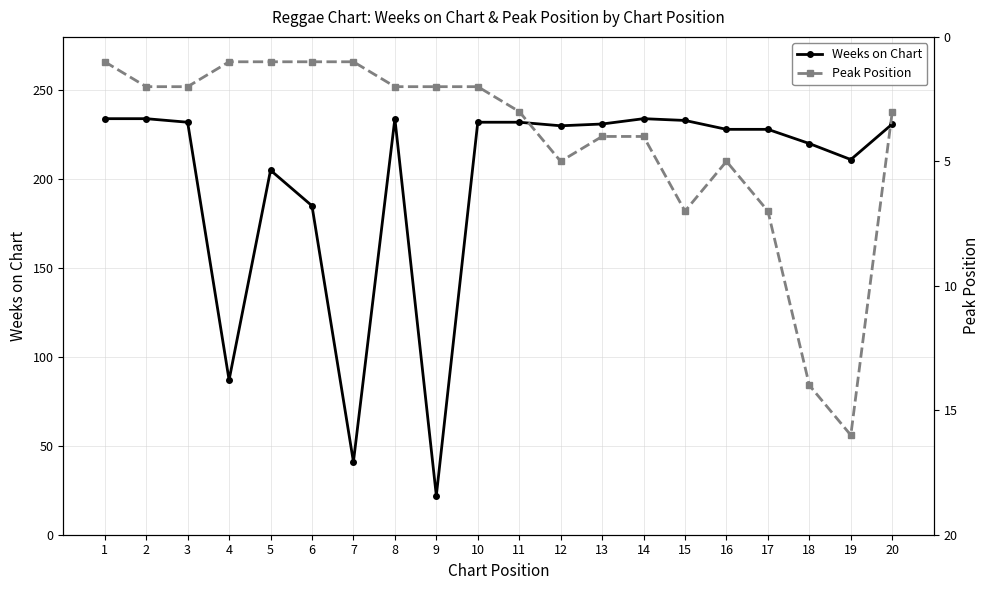

How many data points does each series have?

20